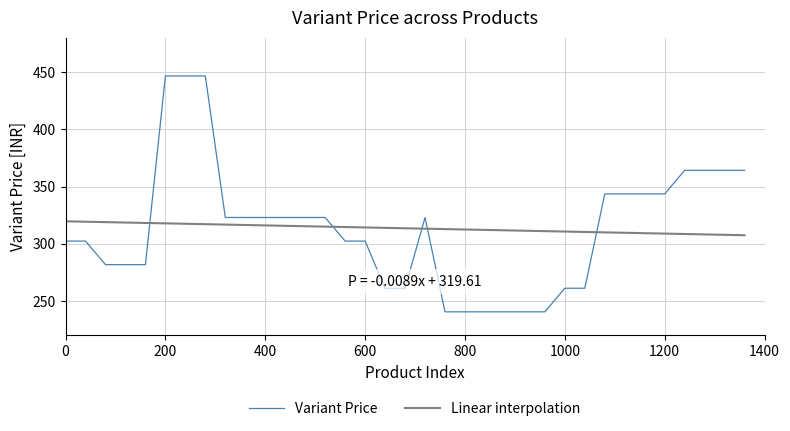

What is the difference between the maximum and minimum values in the Variant Price series?

206.0